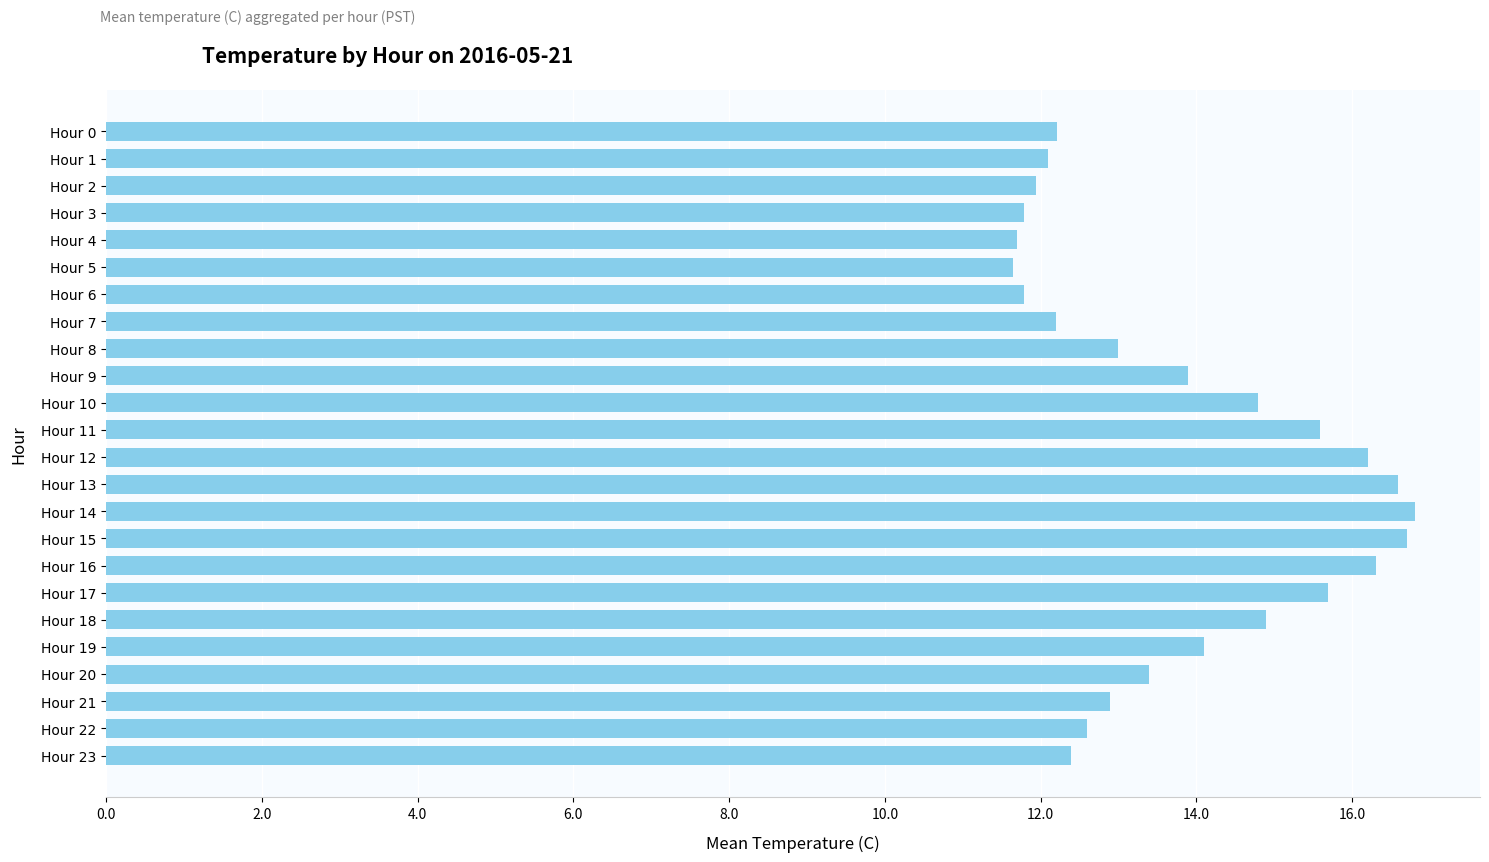

Which has a higher value, Hour 11 or Hour 16?

Hour 16